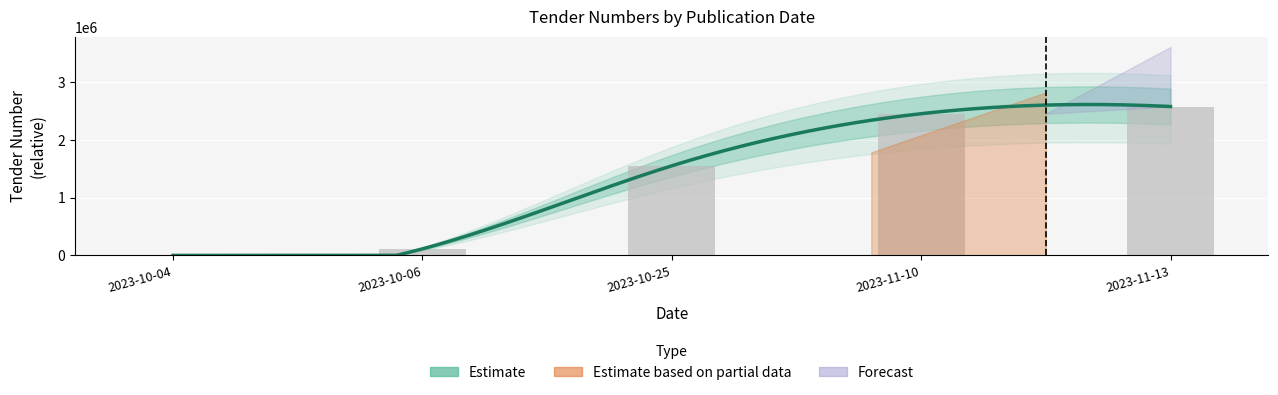

What position from the right is 2023-10-25?

3